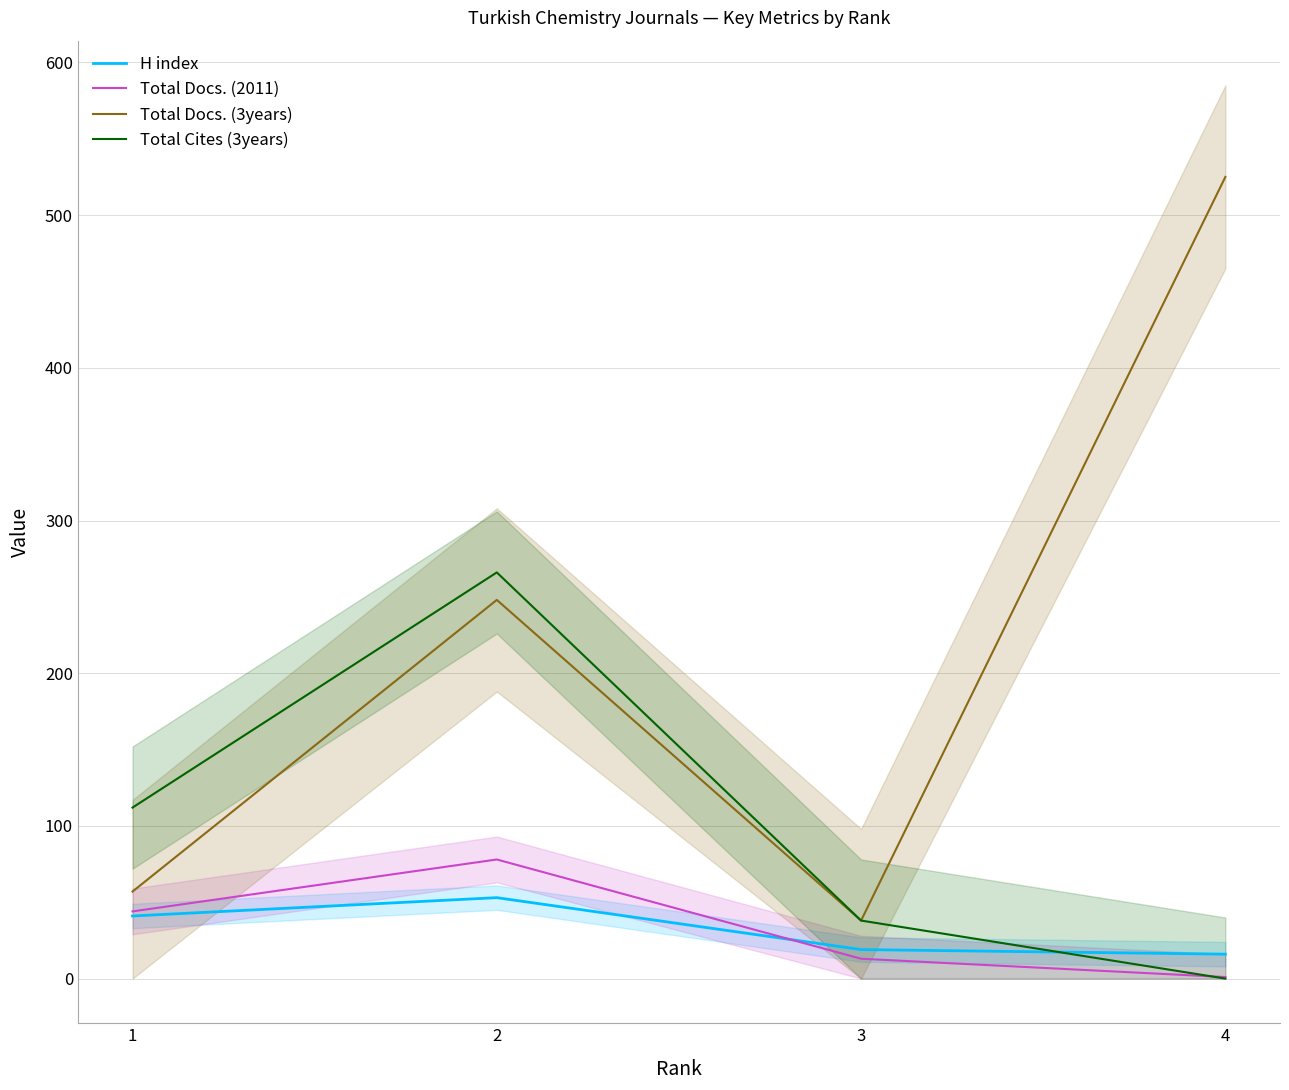

True or false: Total Docs. (2011) has a value of 13 at 3.

True